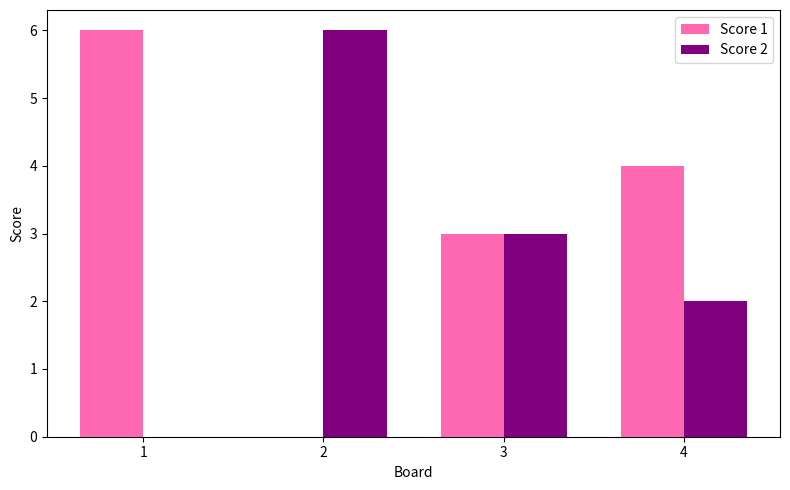

Which category has the highest value in the Score 2 series?

2